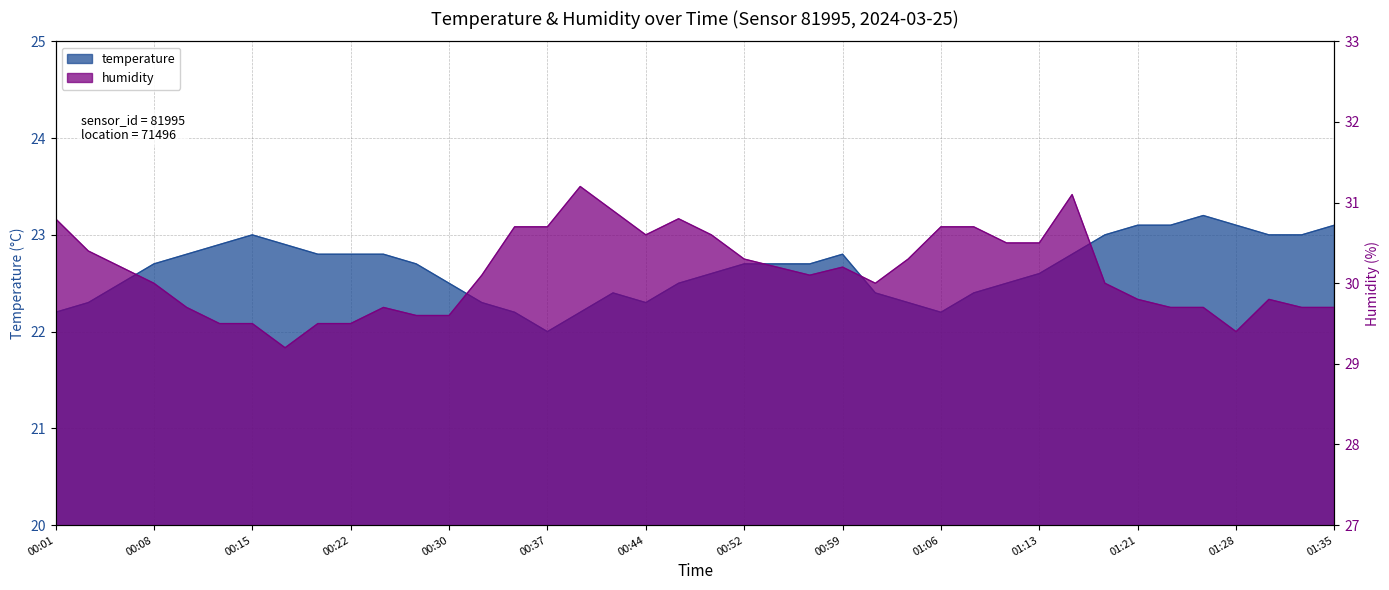

True or false: temperature and humidity cross at least once.

False